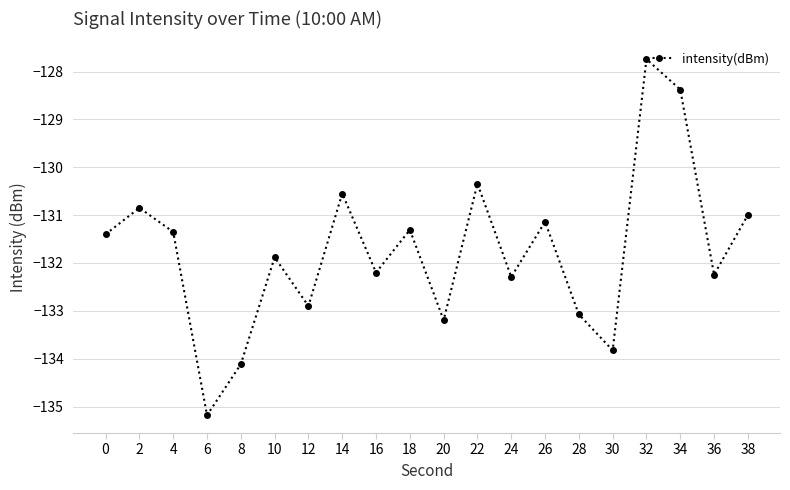

Where is the first local maximum?

2